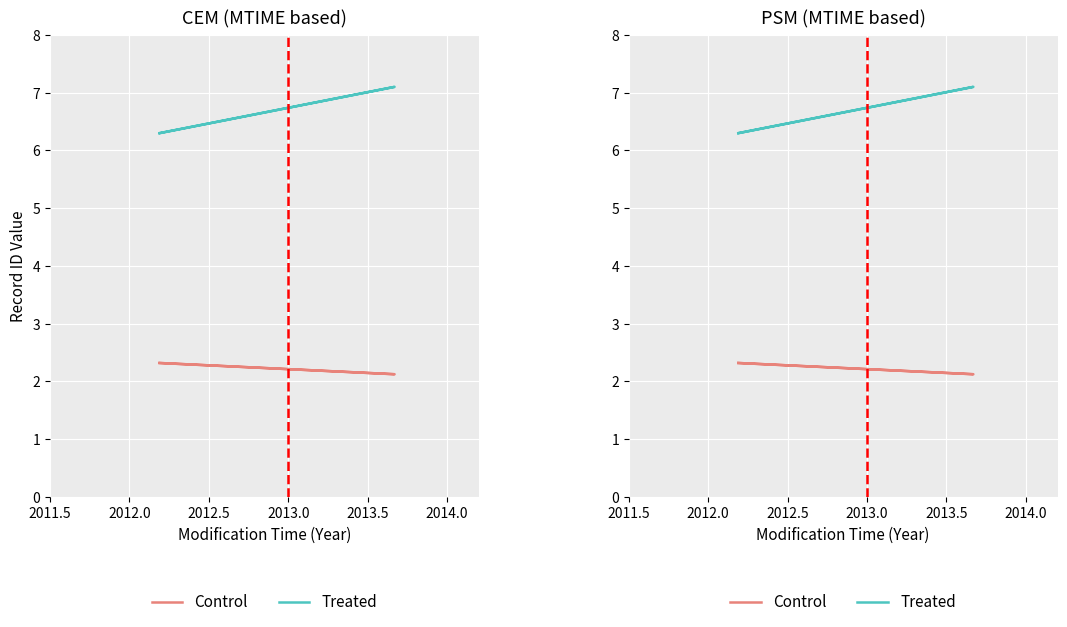

How many categories are shown in the chart?

3